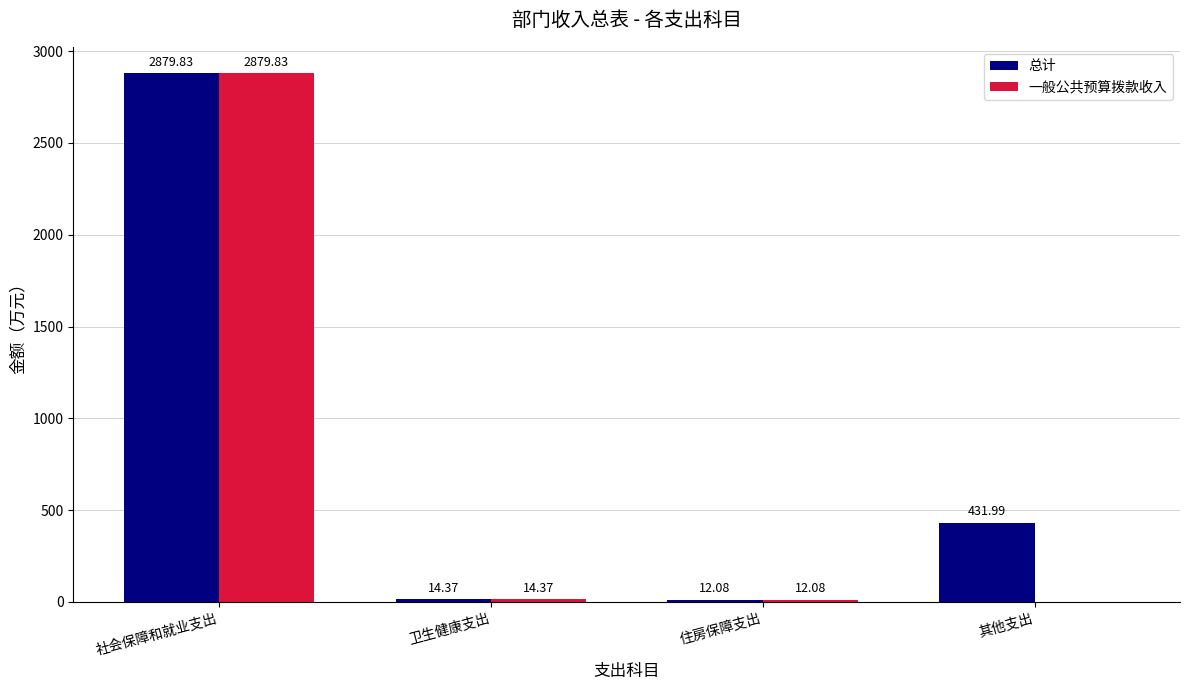

At which category is the sum across all series the highest?

社会保障和就业支出